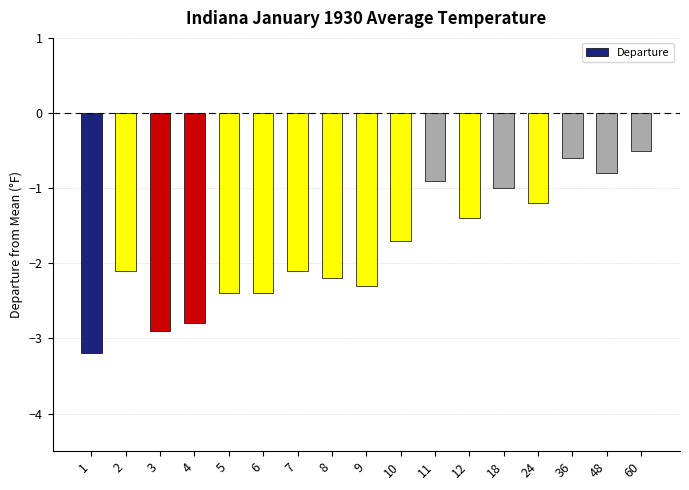

Count the number of values greater than -2.

8